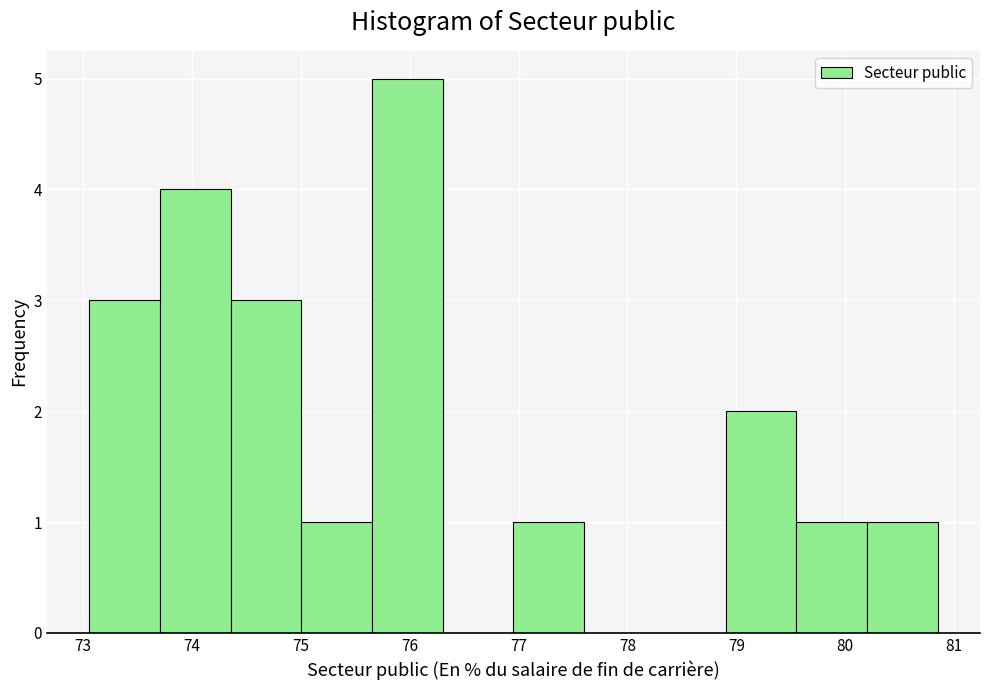

How tall is the bar that spans 75.0 to 75.7 on the x-axis? Neither the bar edges nor the heights are printed on the chart, so give them approximately, as read against the axes.

1